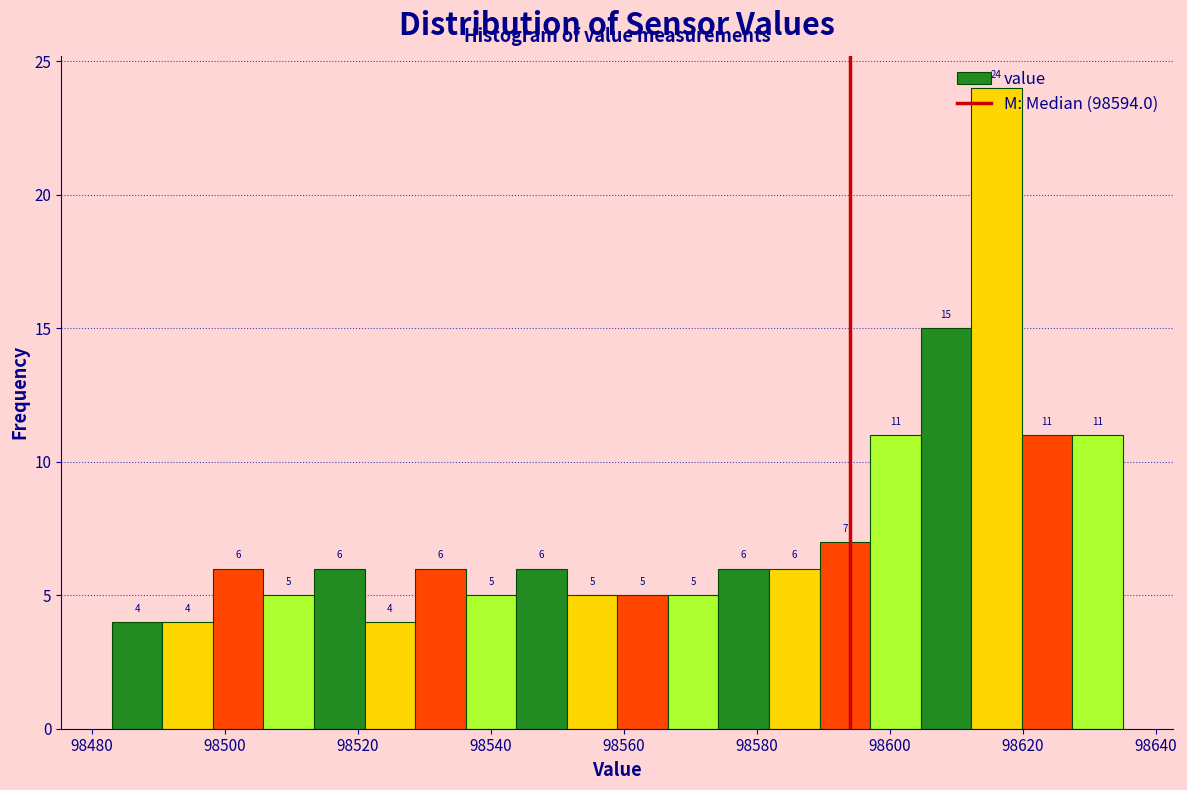

Read against the x-axis, roughly where is the centre of the tallest bar?

98616